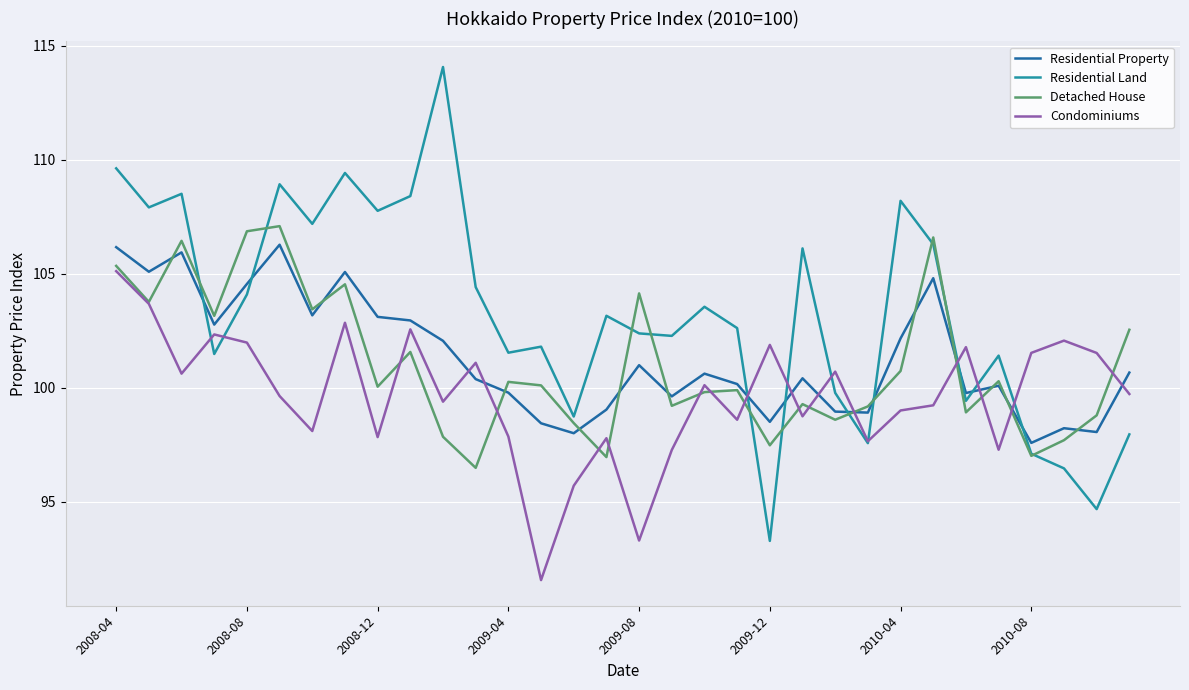

What is the highest value of the Residential Property series?

106.3